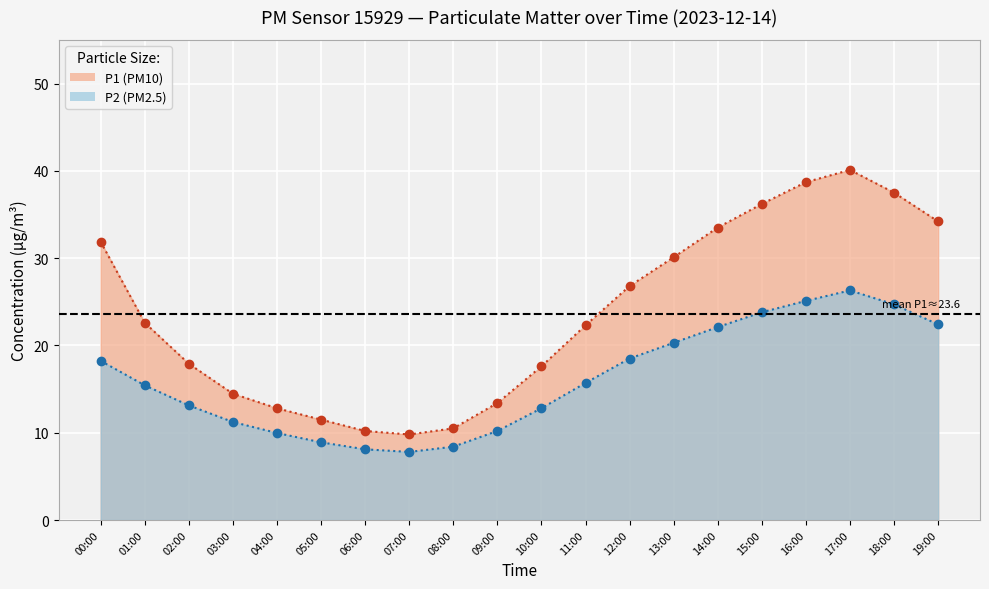

At which category does P1 reach its first local valley?

07:00